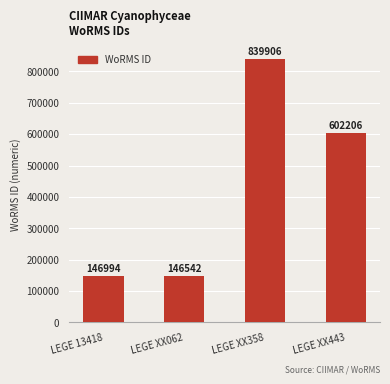

What is the ratio of the value at LEGE XX062 to the value at LEGE 13418?

1.0